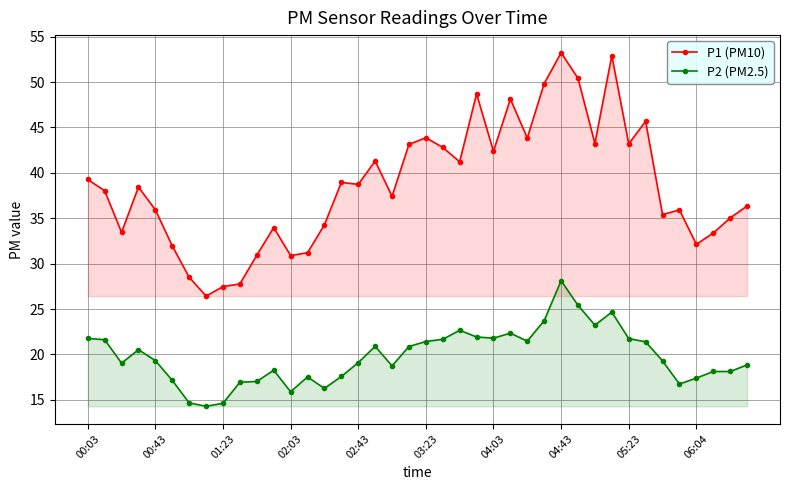

Rank the series by their maximum value, from lowest to highest.

P2 (PM2.5), P1 (PM10)